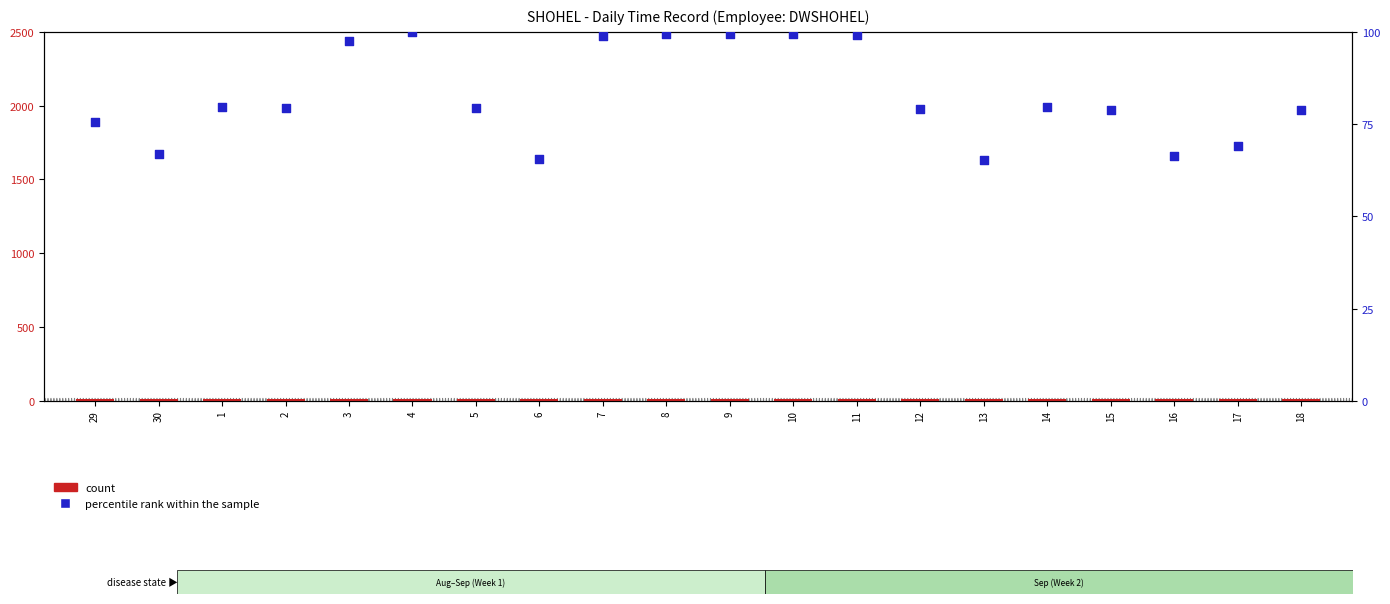

At how many categories does at least one series exceed 11?

20